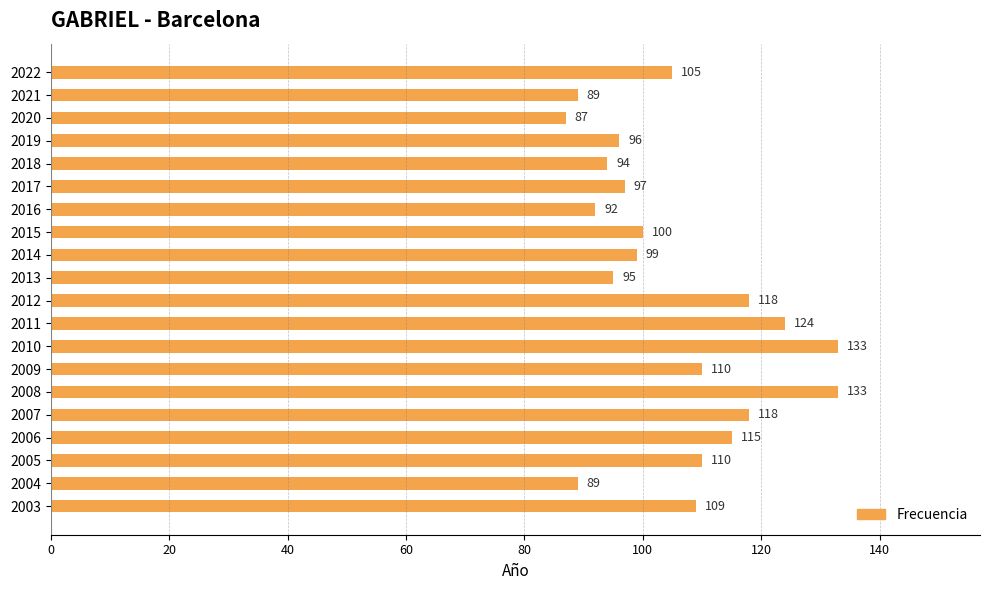

What is the difference between the second highest and minimum values?

46